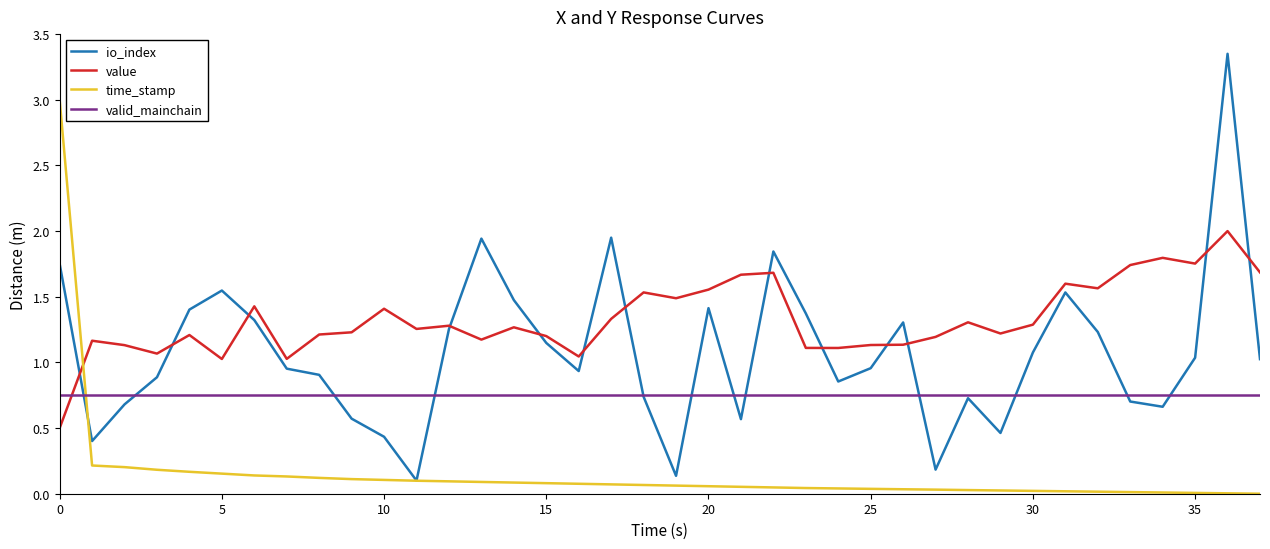

Which series ends up on top after the final intersection of value and valid_mainchain?

value